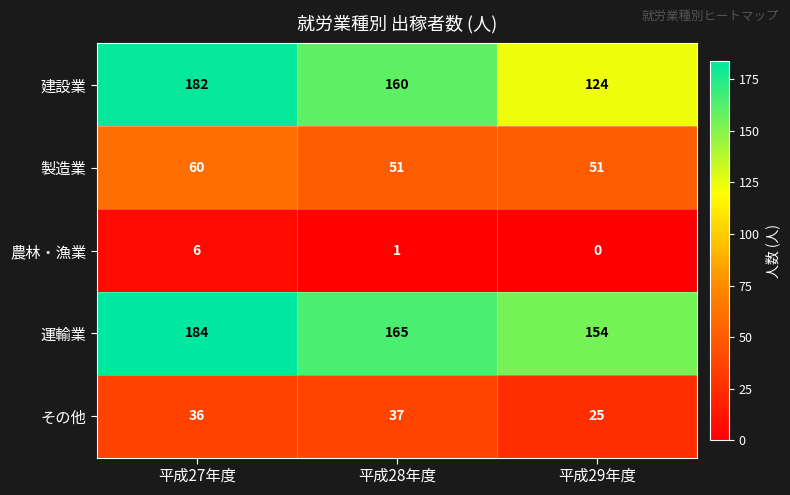

What is the average value of the 建設業 series?

155